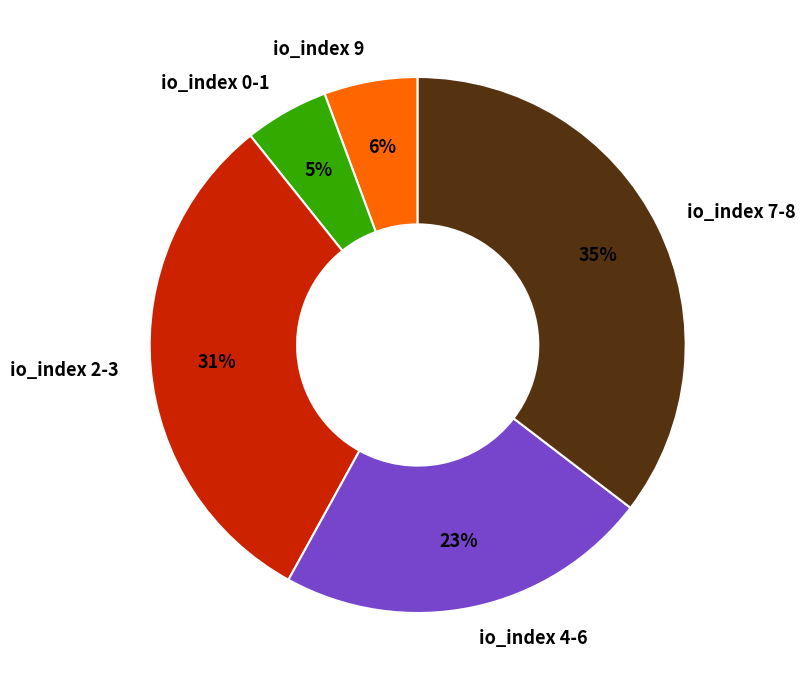

To the nearest percent, what percentage of the pie is io_index 9?

6%